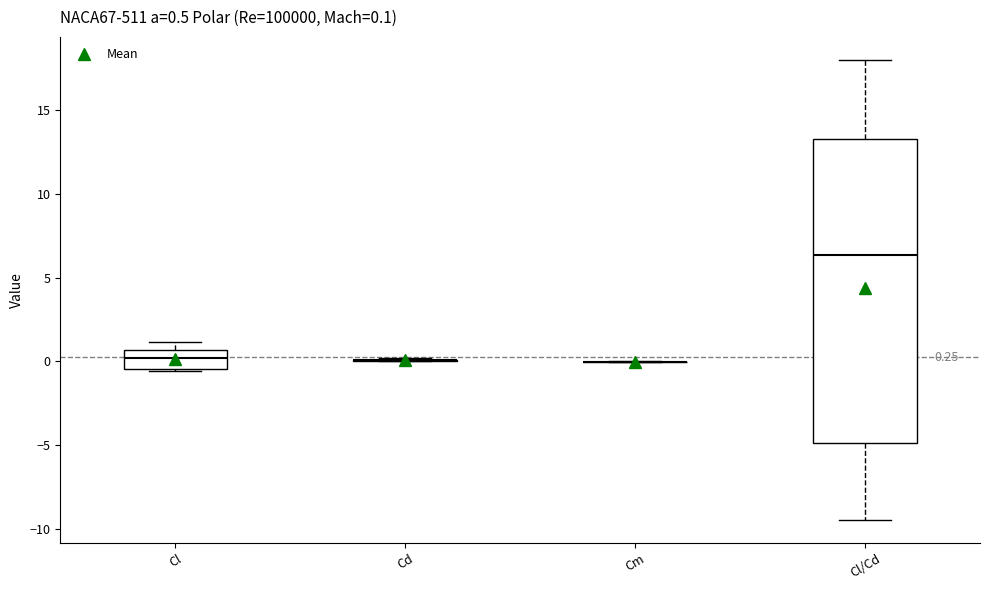

Which box is the tallest, from its lower edge to its upper edge?

Cl/Cd